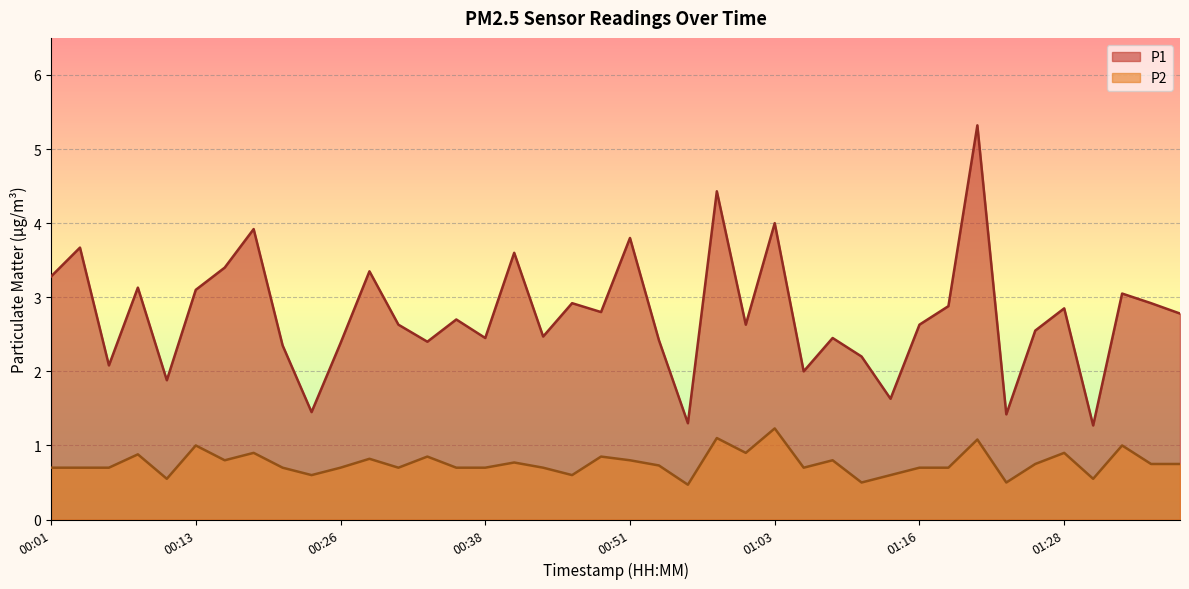

At which category is the sum across all series the highest?

01:21